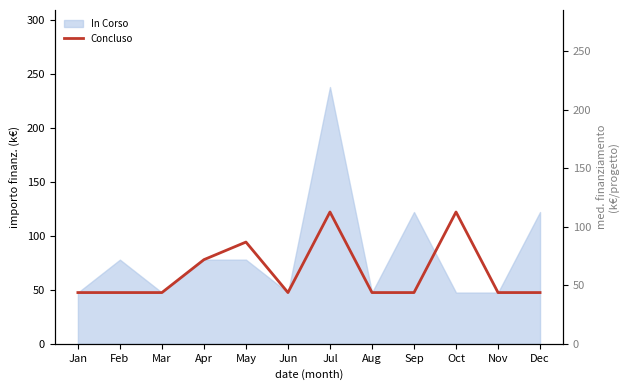

Reading left to right, list all the values displayed in this chart.

Jan=47.4	Feb=47.4	Mar=47.4	Apr=77.9	May=94.2	Jun=47.4	Jul=122.0	Aug=47.4	Sep=47.4	Oct=122.0	Nov=47.4	Dec=47.4